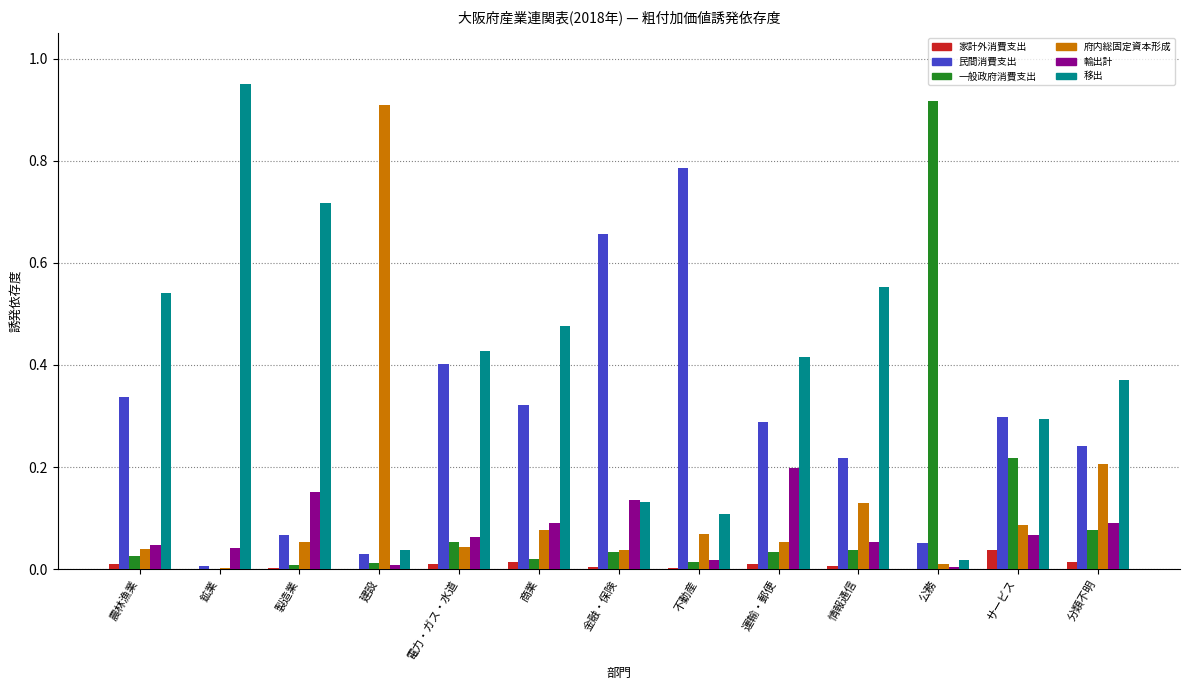

What is the sum of all 府内総固定資本形成 values?

1.7